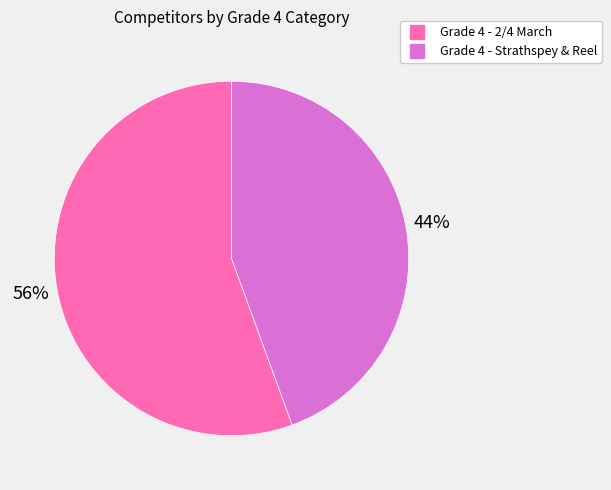

Which category has the biggest portion of the pie?

Grade 4 - 2/4 March